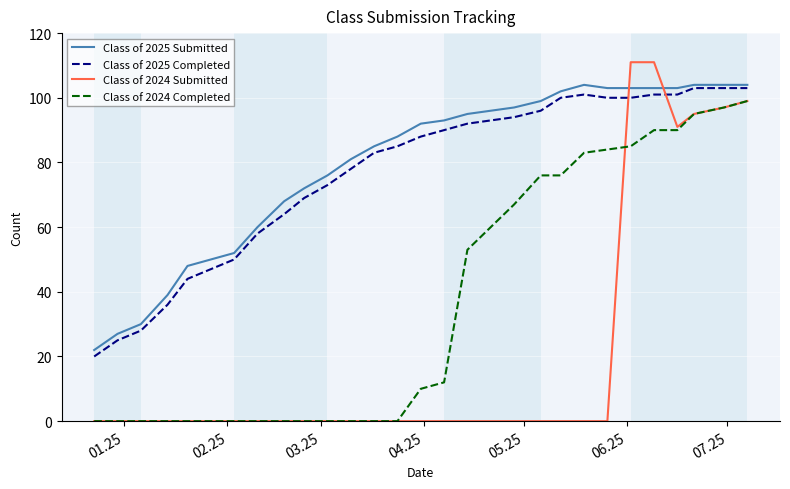

Reading left to right, transcribe all the data shown in this chart.

Class of 2025 Submitted: 22	27	30	39	48	50	52	60	68	72	76	81	85	88	92	93	95	96	97	99	102	104	103	103	103	103	104	104	104
Class of 2025 Completed: 20	25	28	36	44	47	50	58	64	69	73	78	83	85	88	90	92	93	94	96	100	101	100	100	101	101	103	103	103
Class of 2024 Submitted: 0	0	0	0	0	0	0	0	0	0	0	0	0	0	0	0	0	0	0	0	0	0	0	111	111	91	95	97	99
Class of 2024 Completed: 0	0	0	0	0	0	0	0	0	0	0	0	0	0	10	12	53	60	67	76	76	83	84	85	90	90	95	97	99